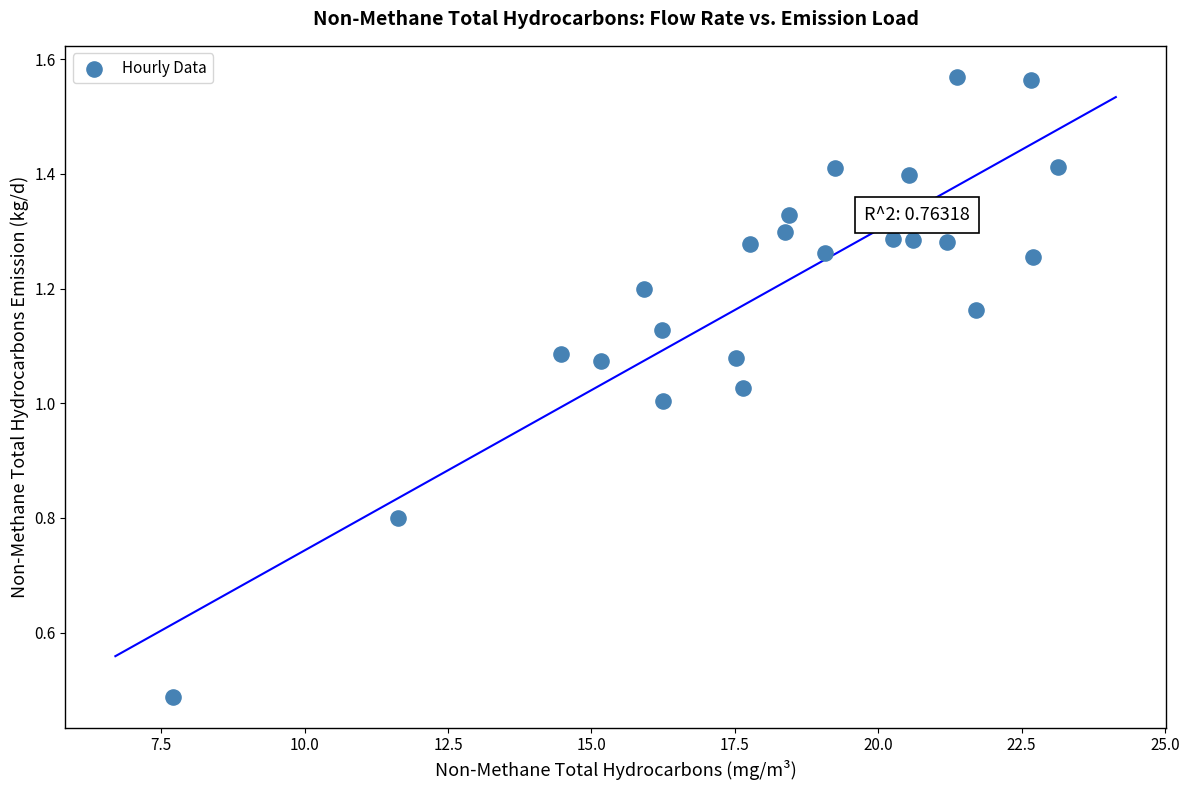

What is the range of X values (max minus min)?

15.4